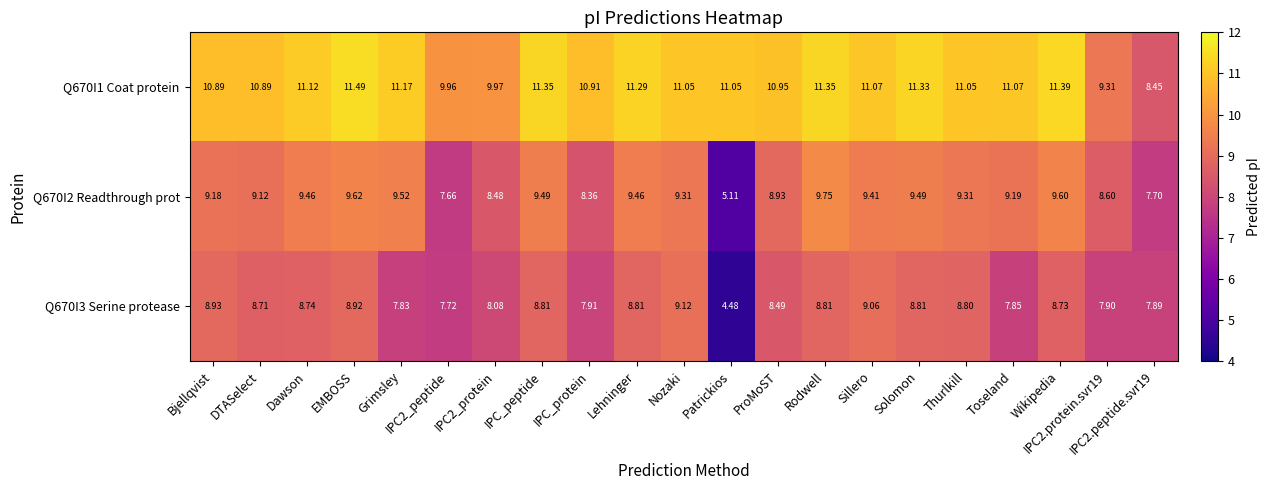

Where does the Q670I2 Readthrough prot series first go above 9?

Bjellqvist